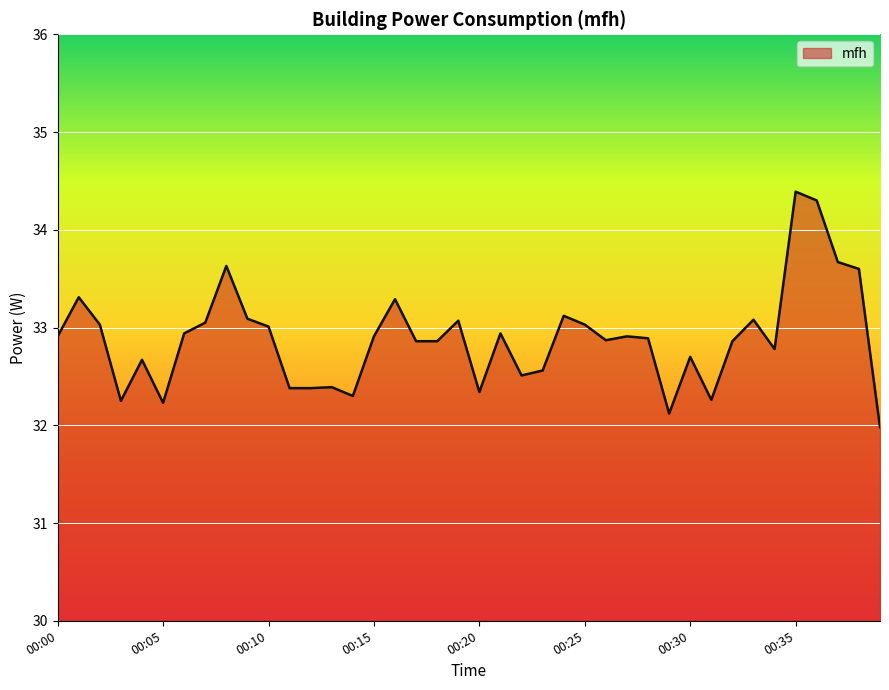

How many interior local peaks (higher than both neighbors) does the data have?

12